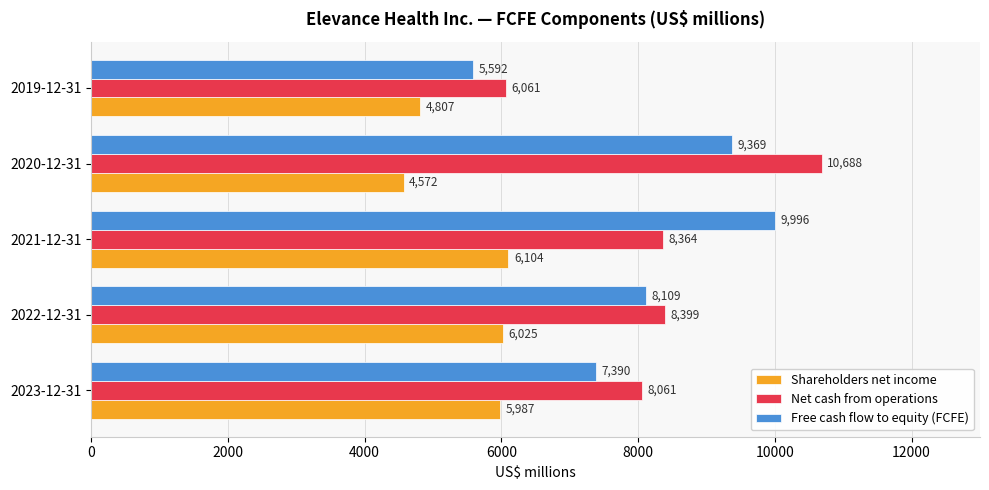

What is the difference between the maximum and minimum values in the Net cash from operations series?

4627